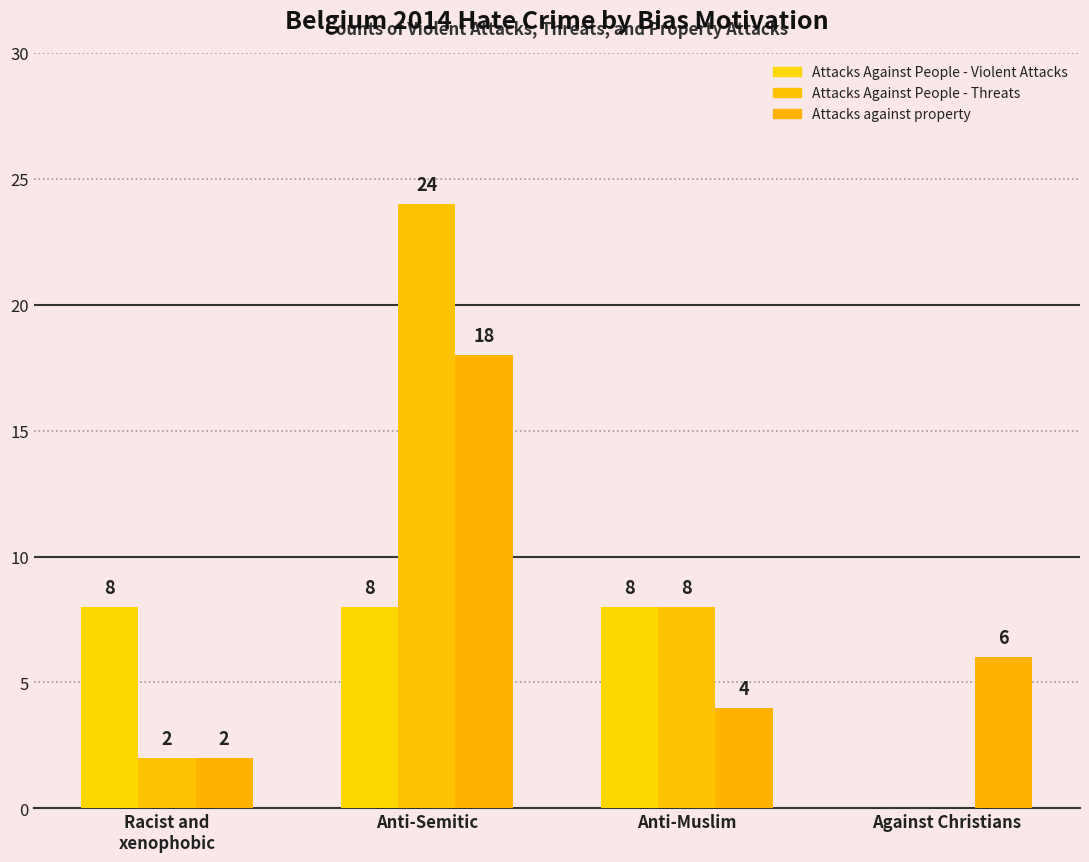

Where does the Attacks Against People - Threats series first go above 8?

Anti-Semitic